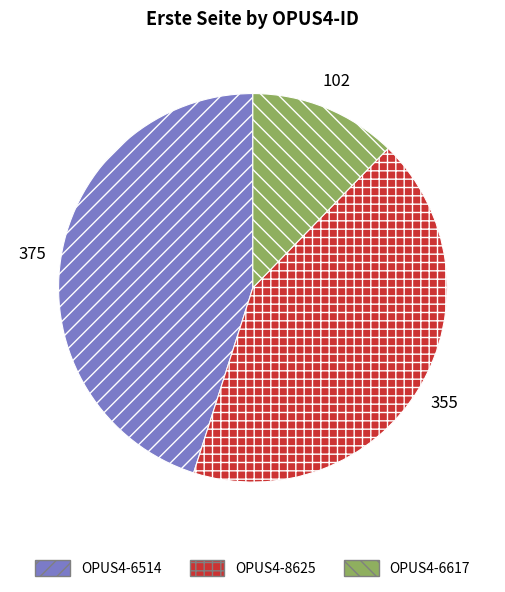

Do OPUS4-8625 and OPUS4-6514 together represent more than half of the pie?

Yes